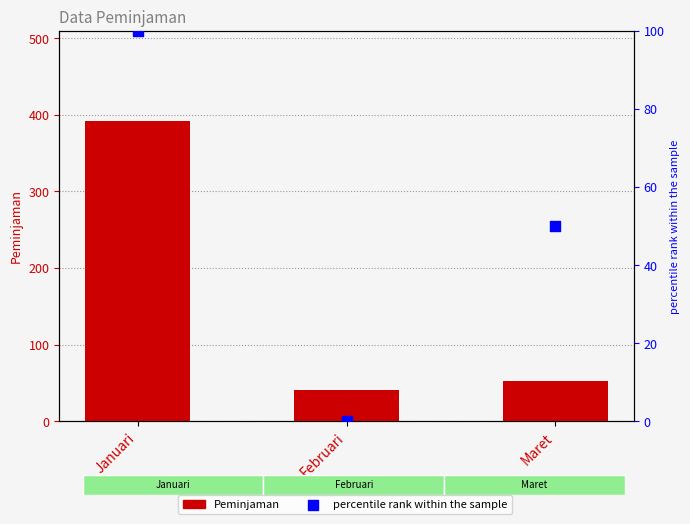

Which series has the largest Y range (max minus min)?

Peminjaman